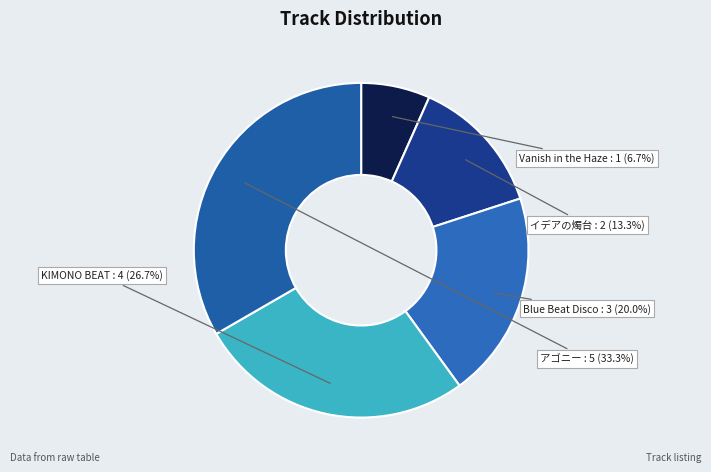

To the nearest percent, what is the difference between the KIMONO BEAT and Vanish in the Haze slice percentages?

20%